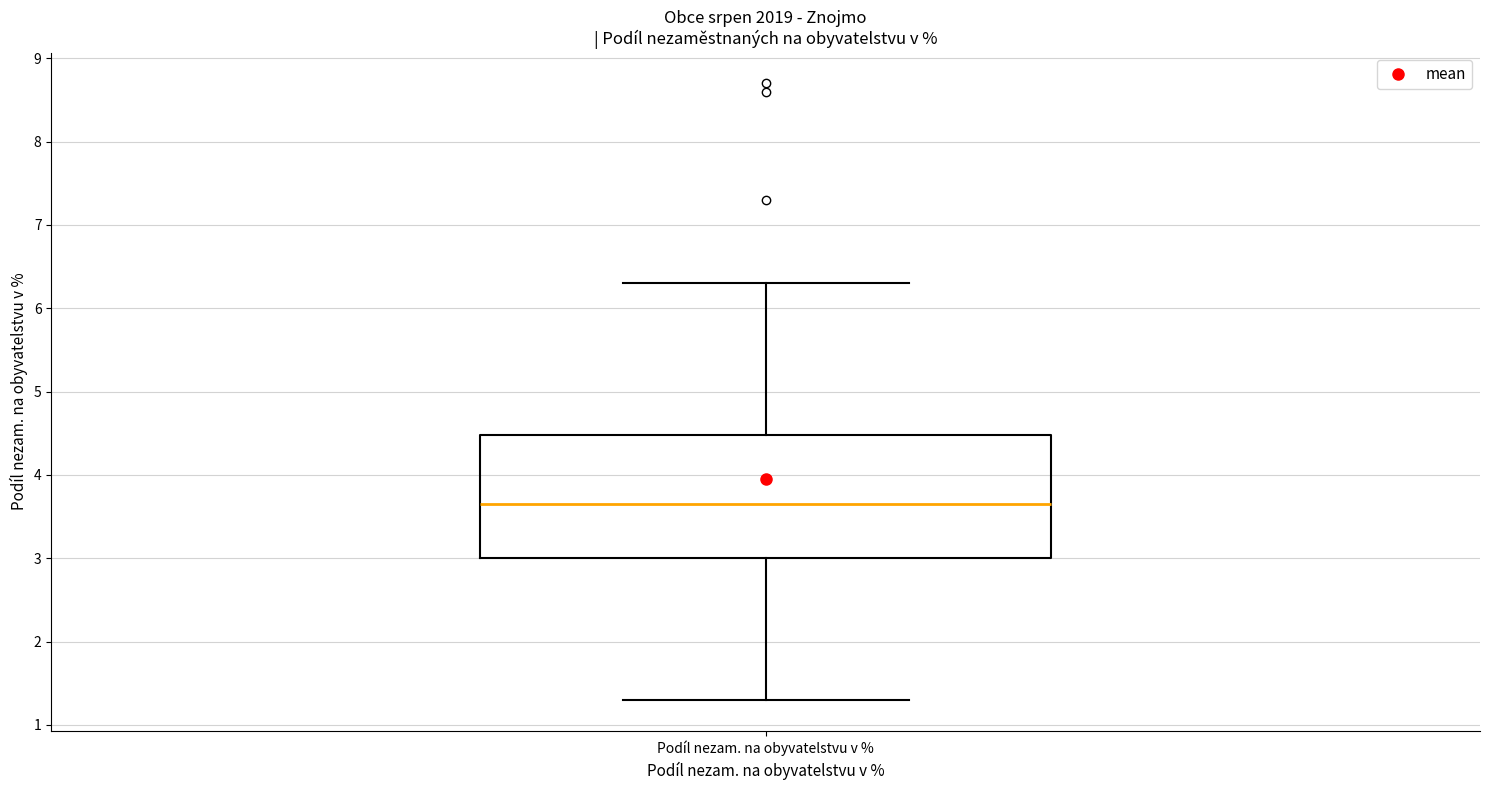

Read this box plot against the y-axis: the position of the median line, the range covered by the box, and the ends of both whiskers. The values are not printed on the chart, so give them approximately, as read against the axis.

median 3.7, box 3.0 to 4.5, whiskers 1.3 to 6.3